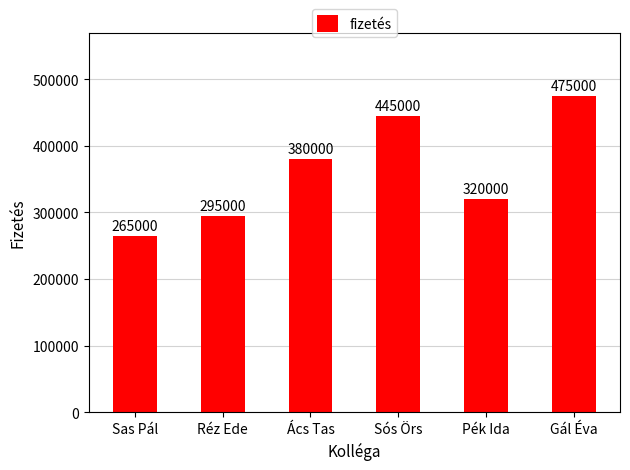

Are the bars horizontal?

No